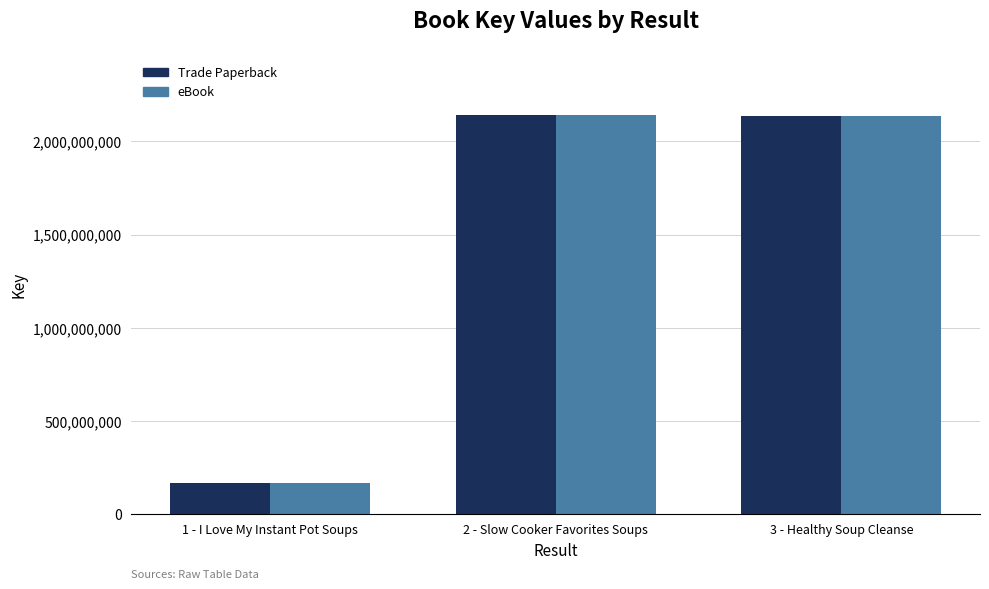

Is the value of eBook at 2 - Slow Cooker Favorites Soups greater than the value of Trade Paperback at 1 - I Love My Instant Pot Soups?

Yes